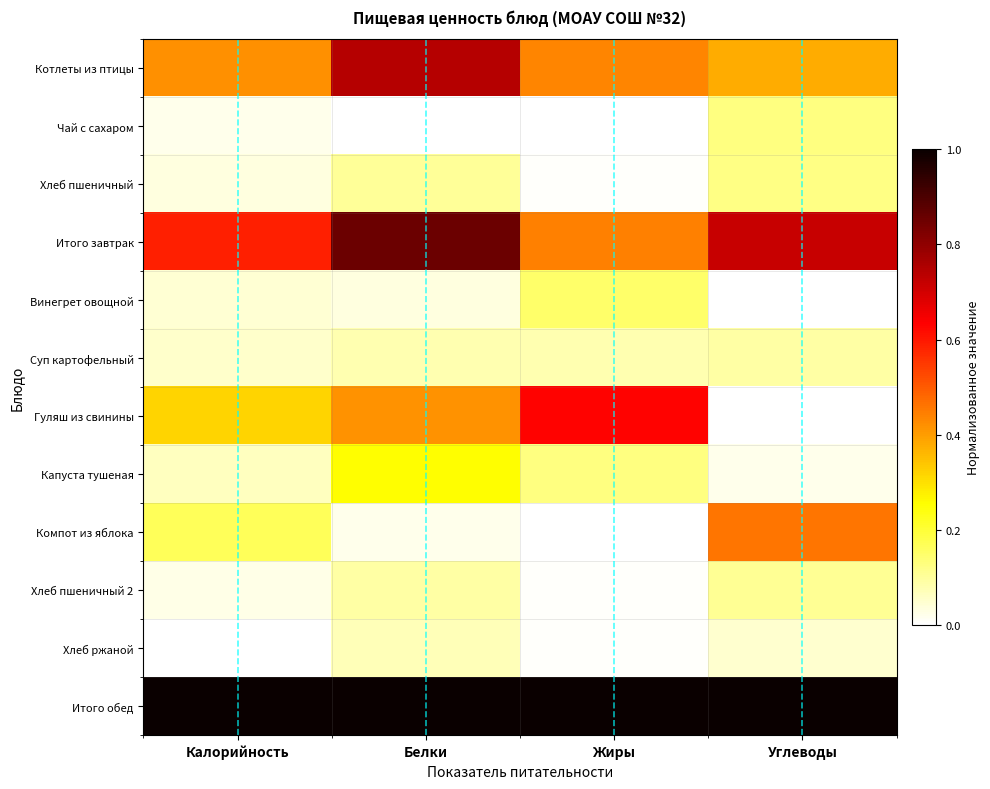

Between Жиры and Углеводы, which series saw the biggest shift?

Гуляш из свинины